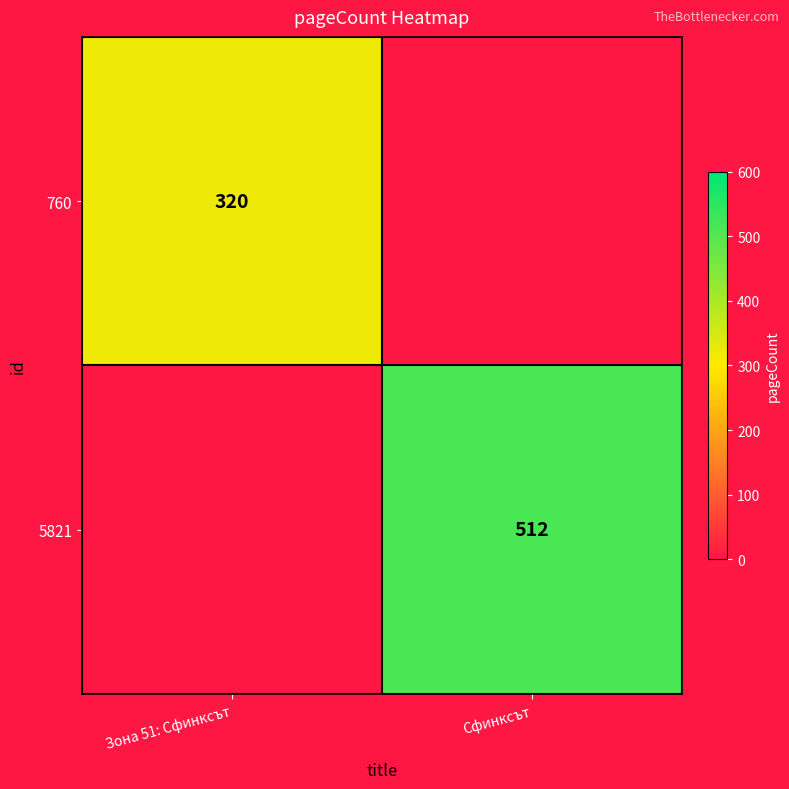

Between Зона 51: Сфинксът and Сфинксът, which is larger?

Зона 51: Сфинксът